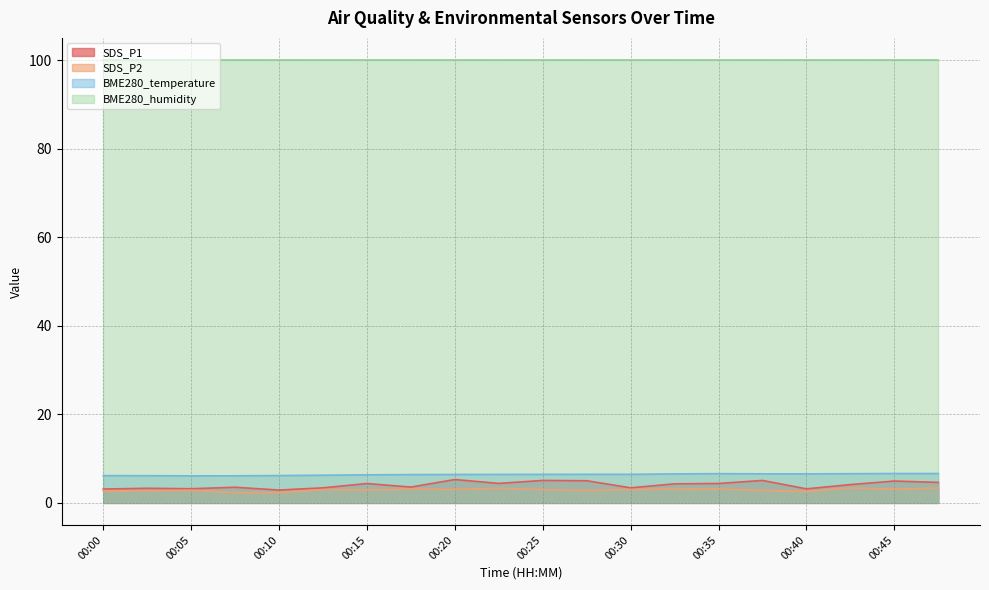

Does the chart have visible grid lines?

Yes